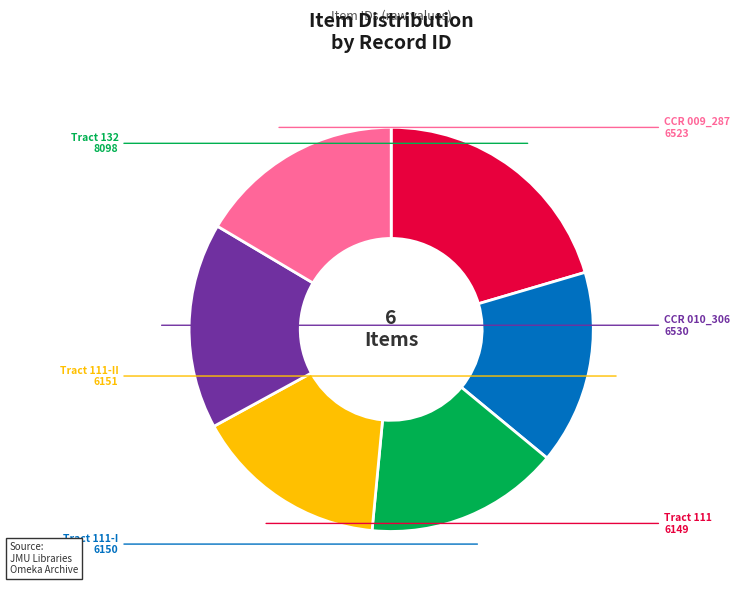

Is the sum of Tract 111-I and CCR 009_287 greater than half?

No